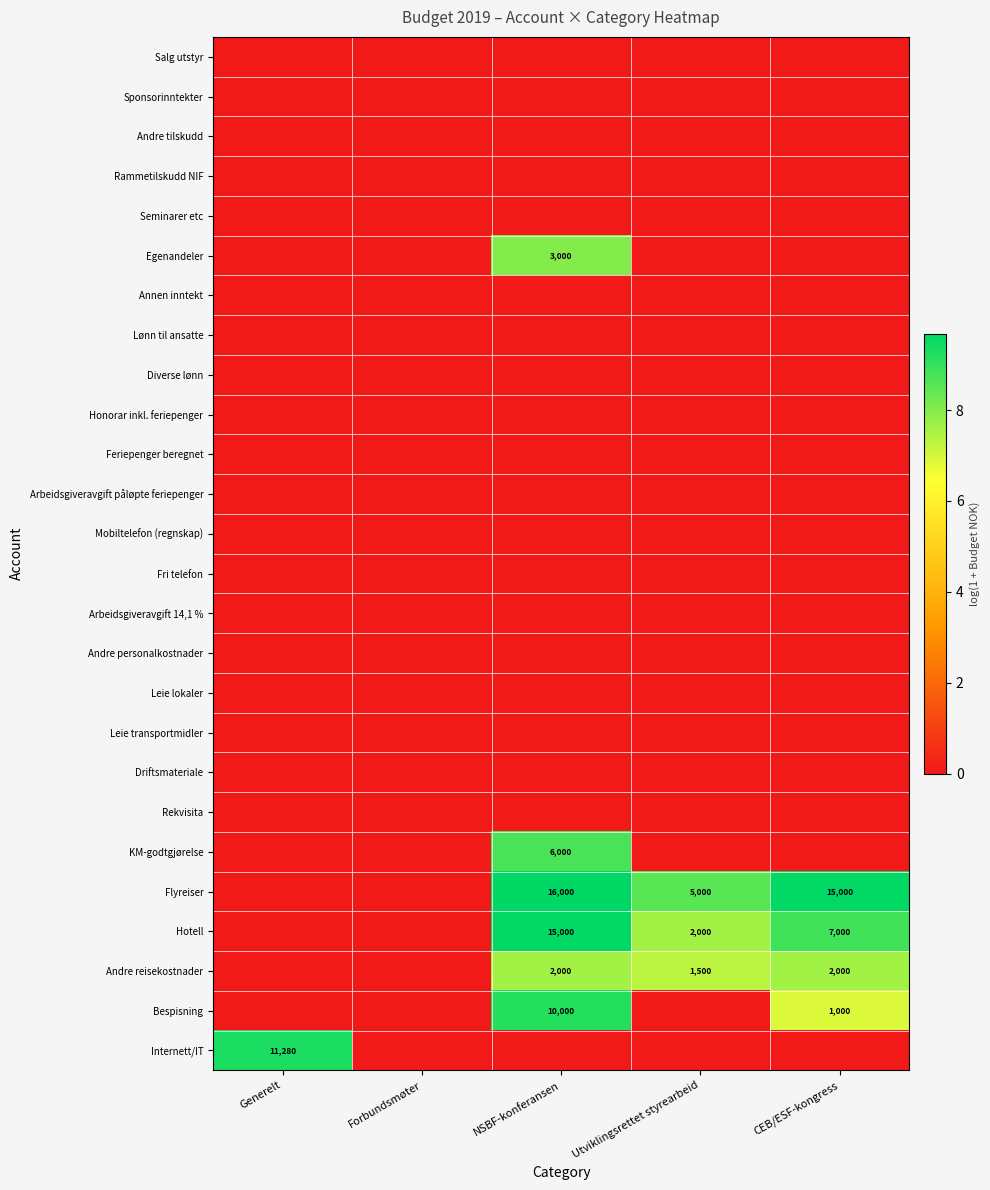

How many distinct data groups are displayed?

26